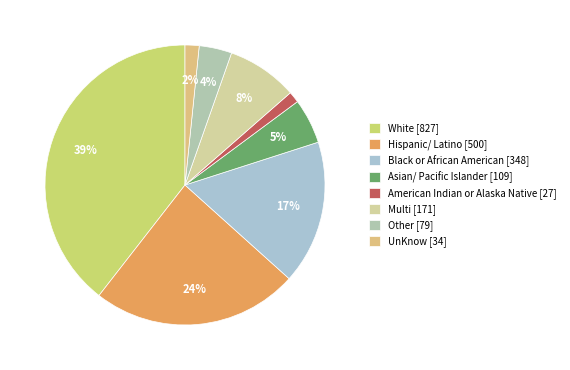

Is White the majority of the pie?

No